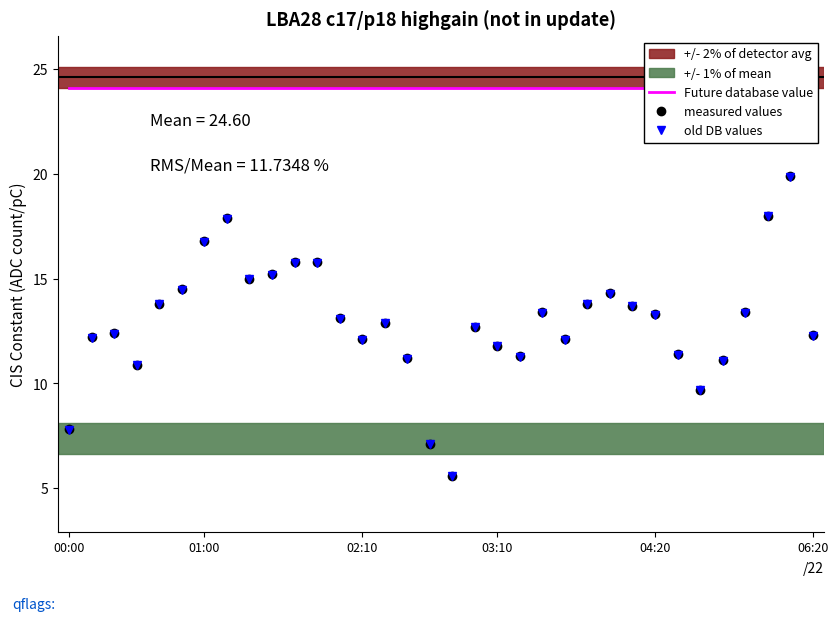

True or false: measured values has more than 1 interior local peaks.

True